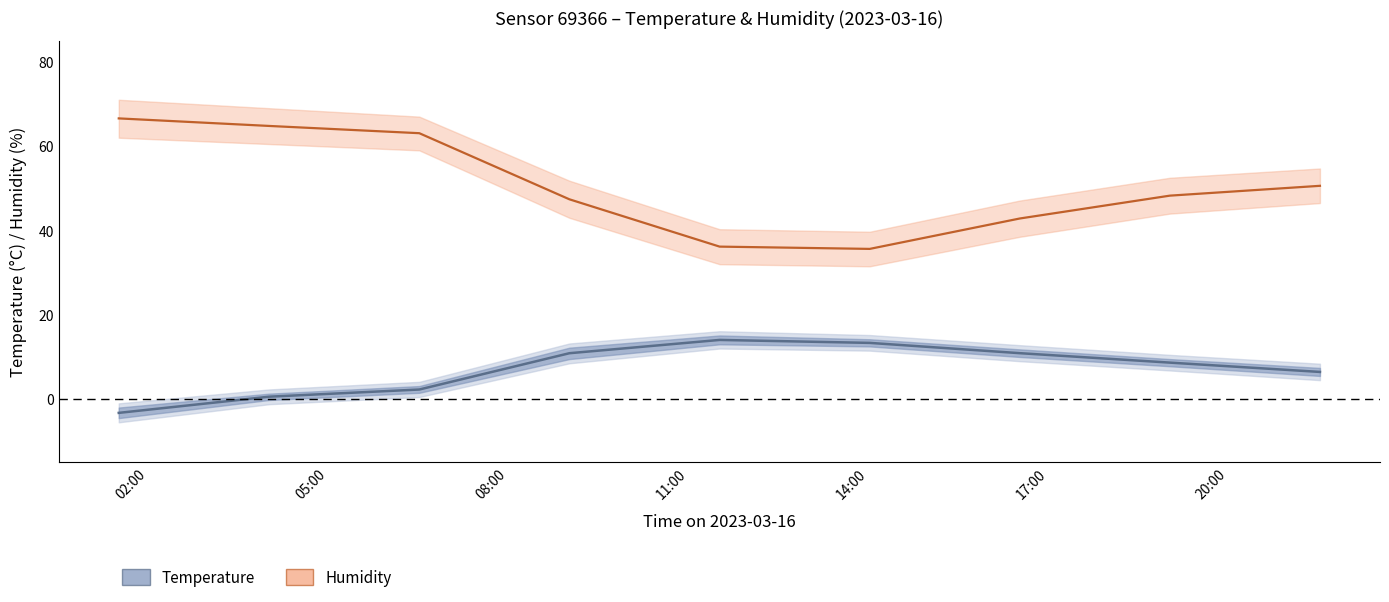

True or false: humidity and temperature intersect in this chart.

False